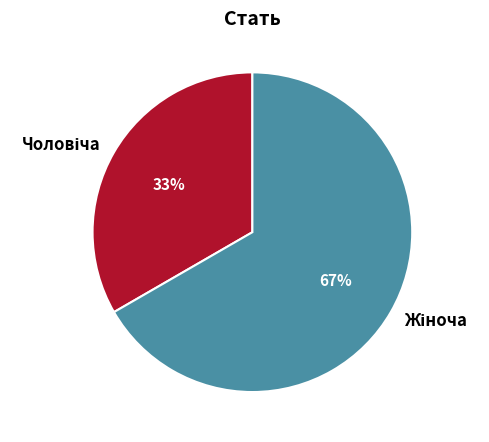

To the nearest percent, what is the average slice percentage?

50%